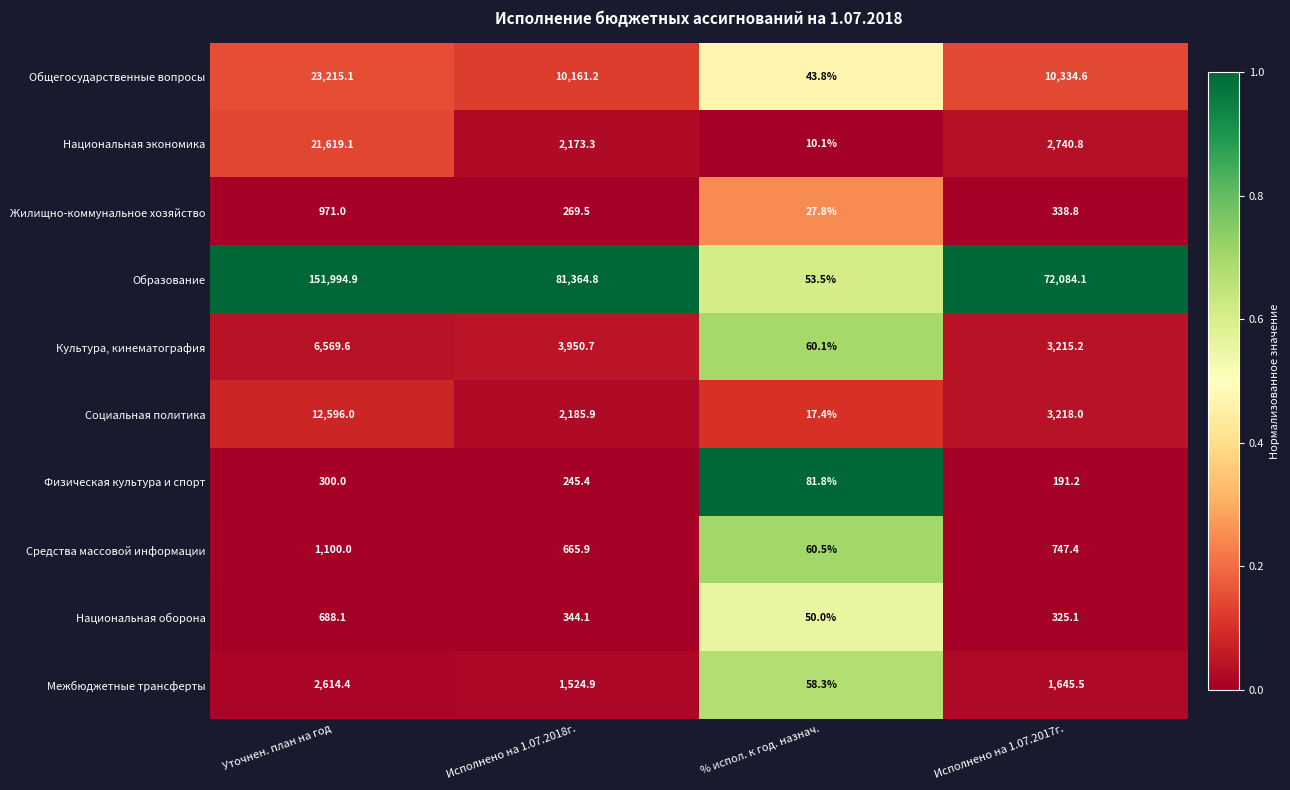

At which label is Физическая культура и спорт closest to 190?

Исполнено на 1.07.2017г.